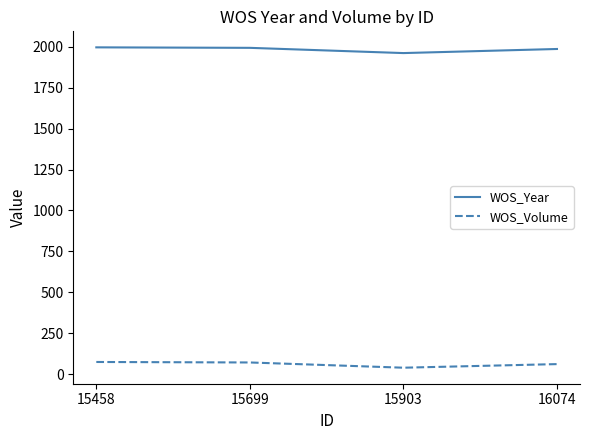

What are all the series names shown in the legend?

WOS_Year, WOS_Volume